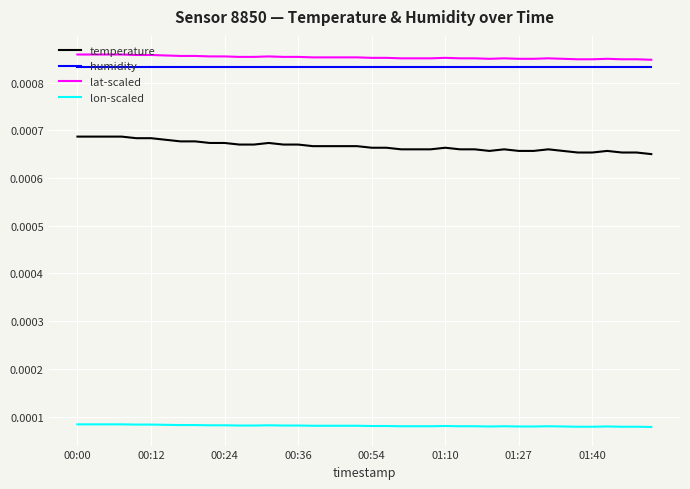

Count the number of data series in this chart.

4